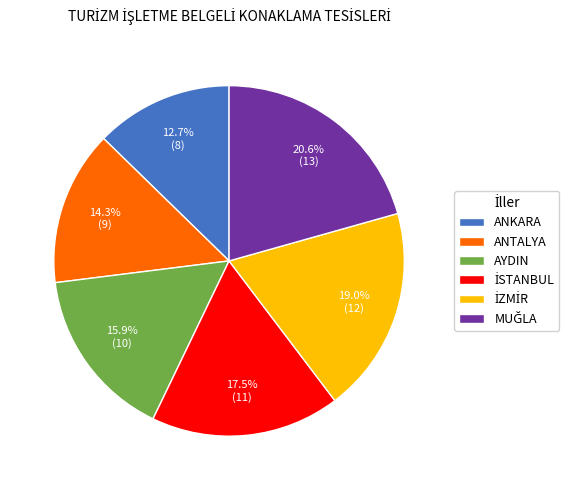

How many segments does this pie chart have?

6